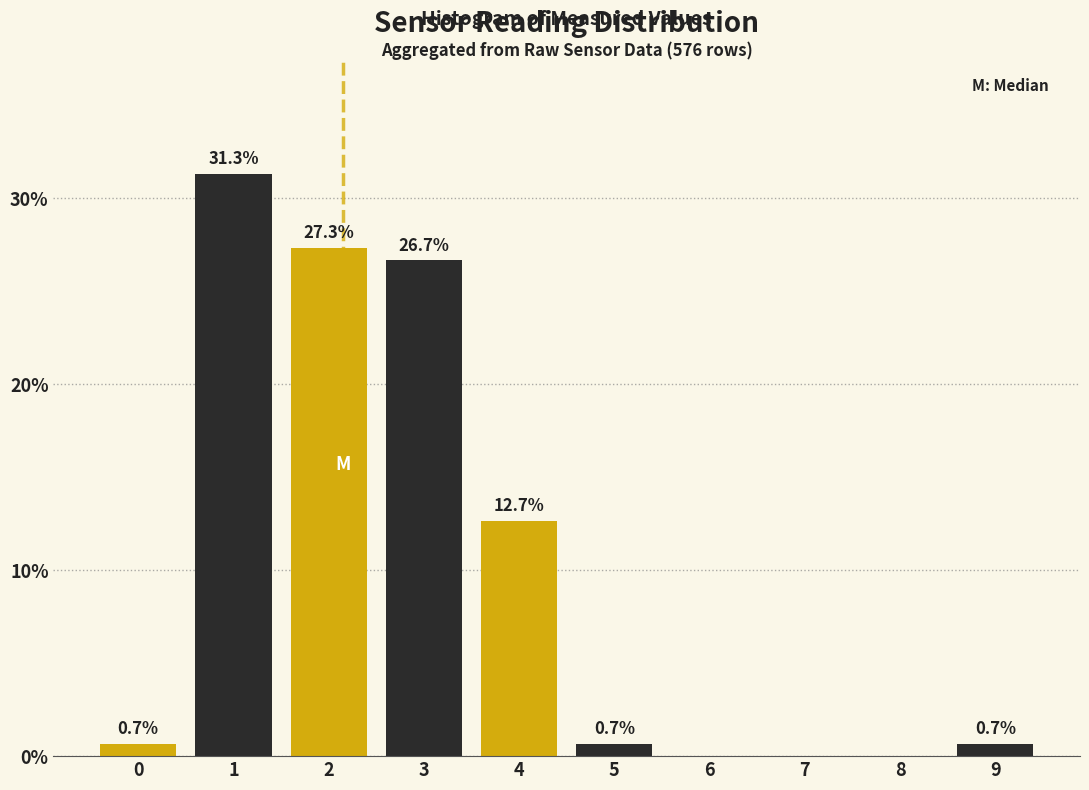

Reading right to left, list all the values displayed in this chart.

9=0.7	8=0.0	7=0.0	6=0.0	5=0.7	4=12.7	3=26.7	2=27.3	1=31.3	0=0.7